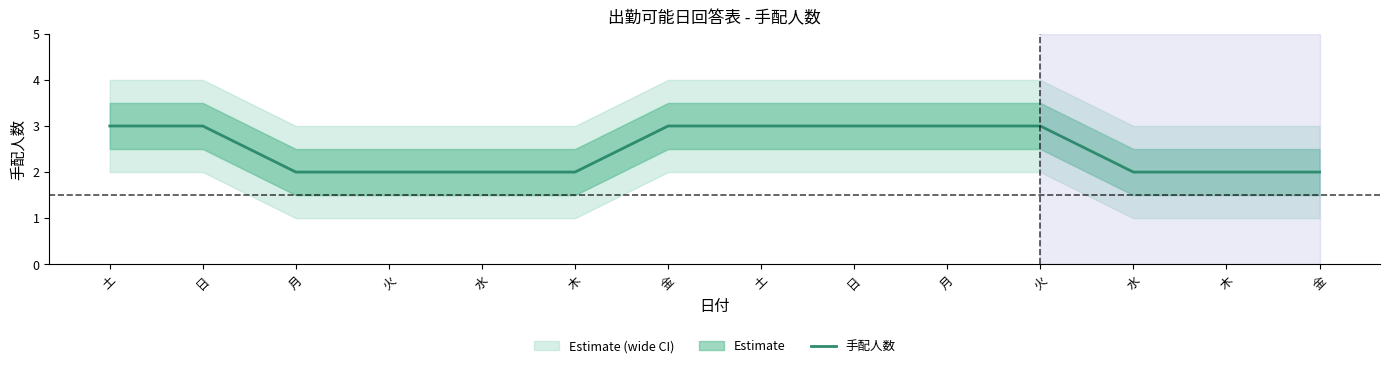

Which has a higher value, 月 or 木?

月